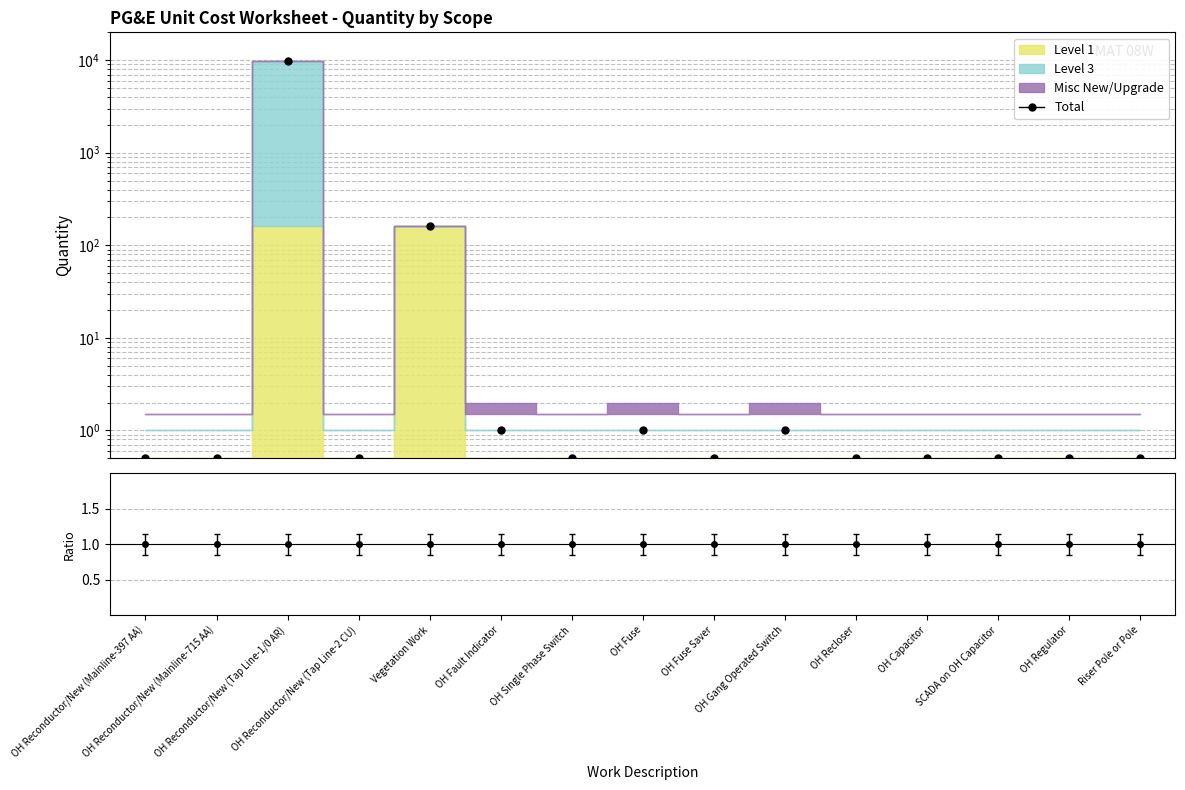

True or false: the data shows 1.0 at OH Fault Indicator.

True